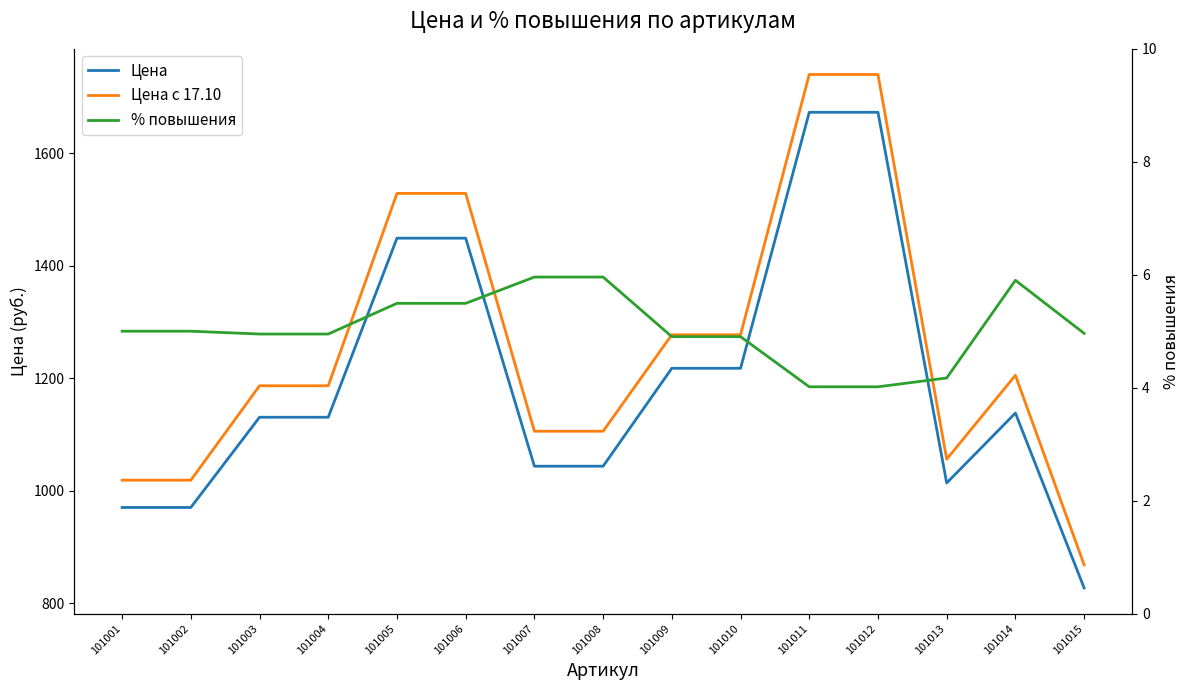

True or false: Цена с 17.10 has more than 2 points higher than both neighbors.

False